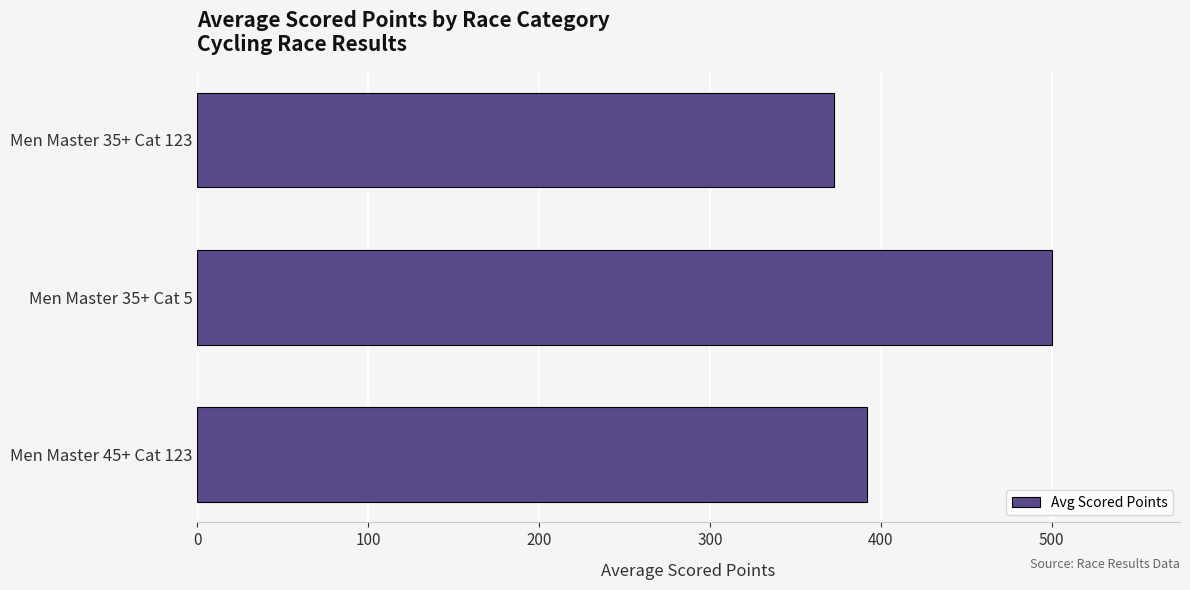

Does the chart contain stacked bars?

No